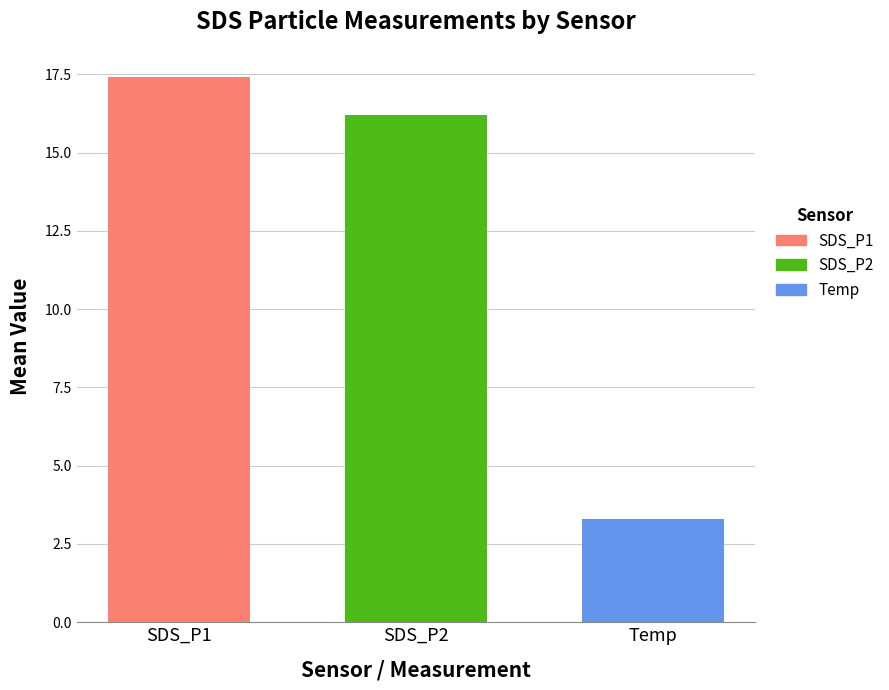

Count the number of categories in the chart.

1